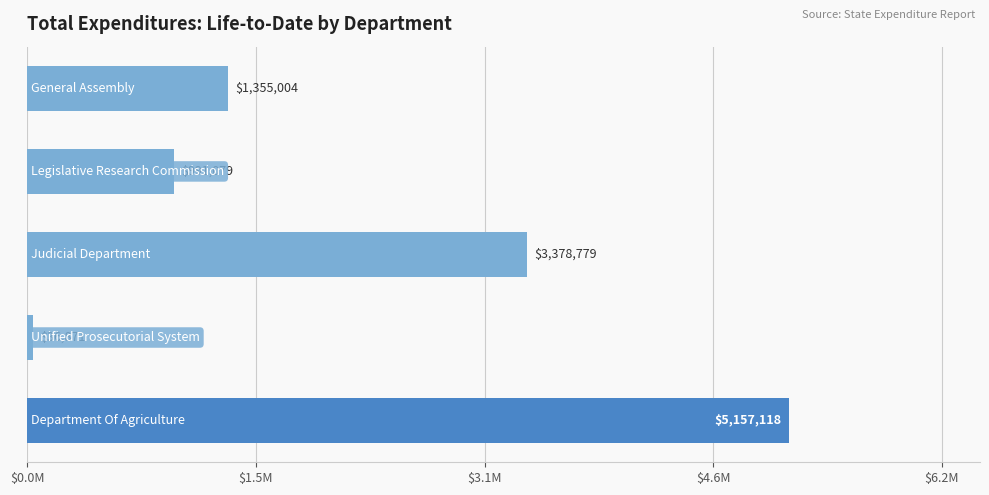

Does the chart contain any negative values?

No